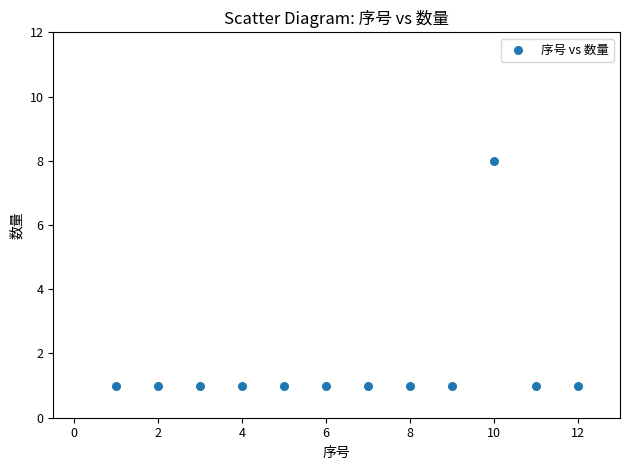

What is the range of Y values (max minus min)?

7